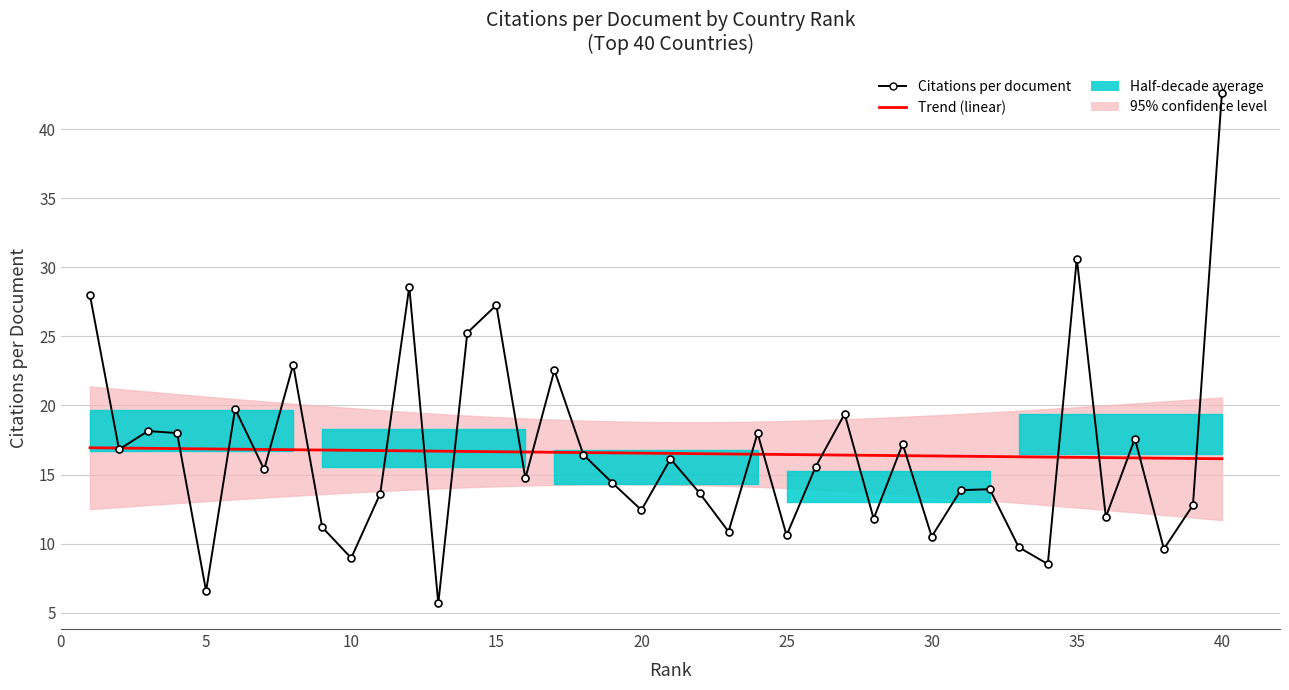

How many lines are shown in the chart?

1